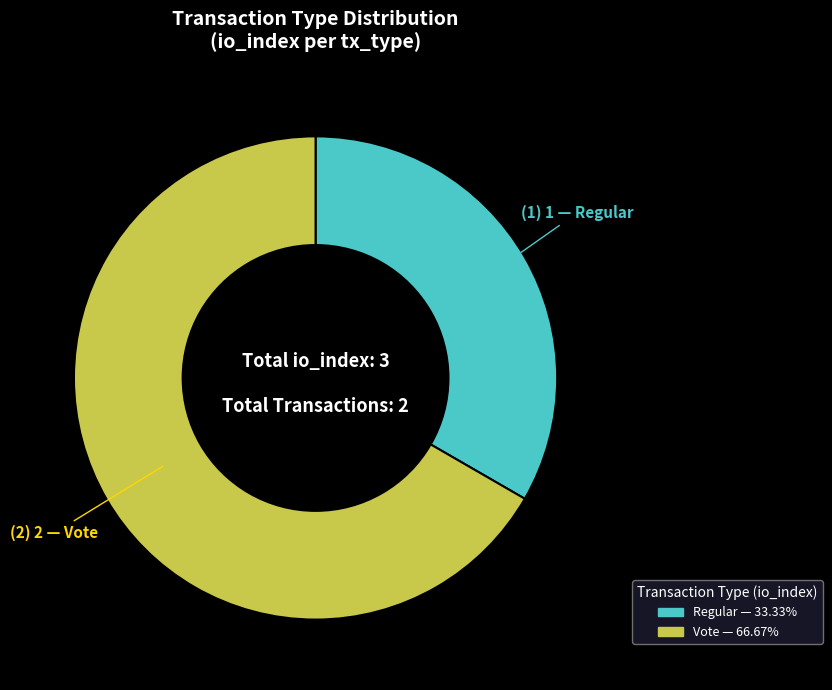

Count the number of slices in the pie.

2